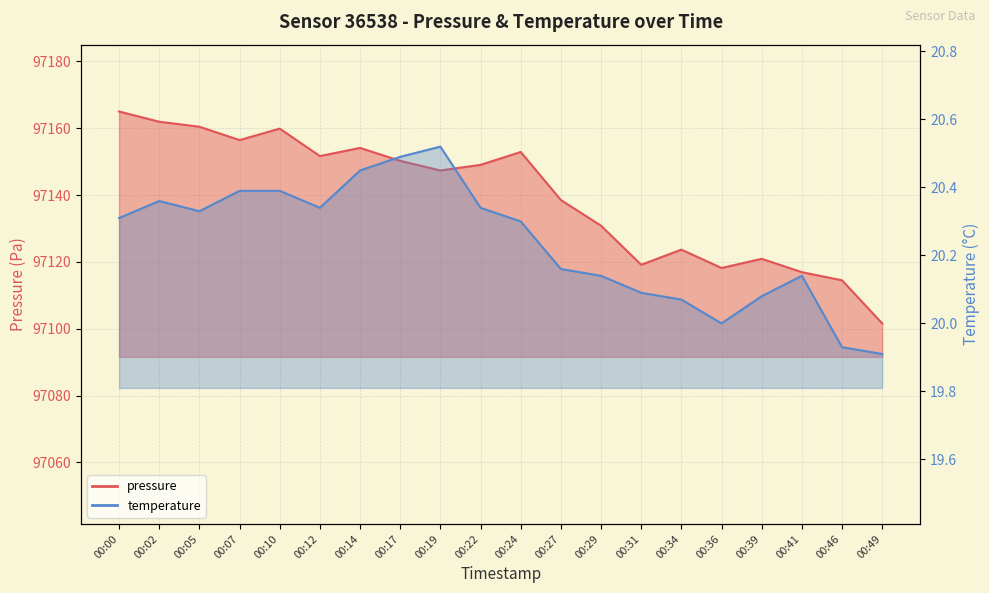

Between 00:22 and 00:27, which is larger?

00:22